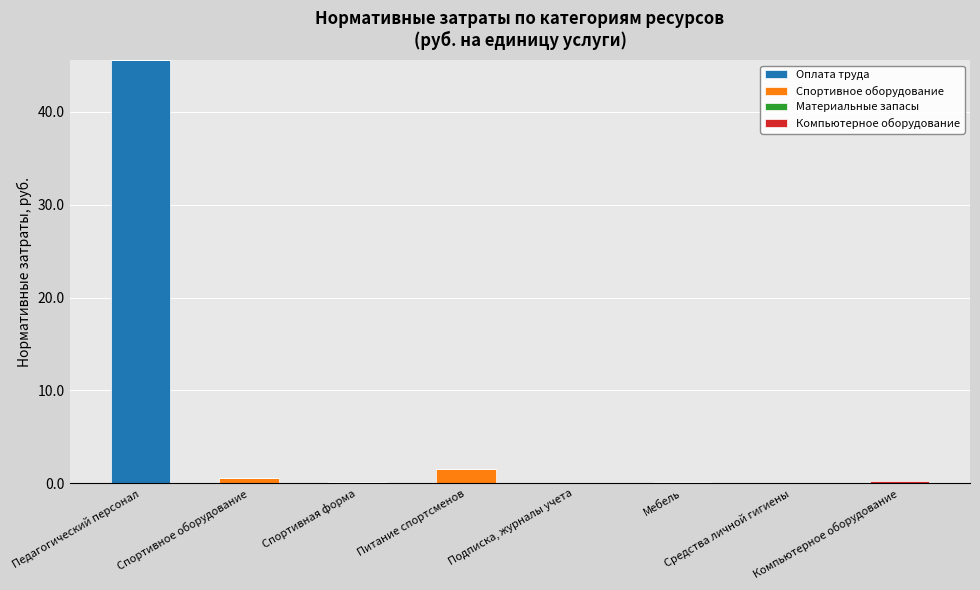

What is the total value across all series at Подписка, журналы учета?

0.1